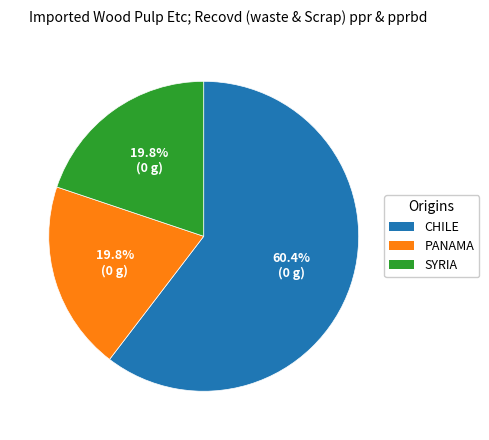

Which category has the biggest portion of the pie?

CHILE